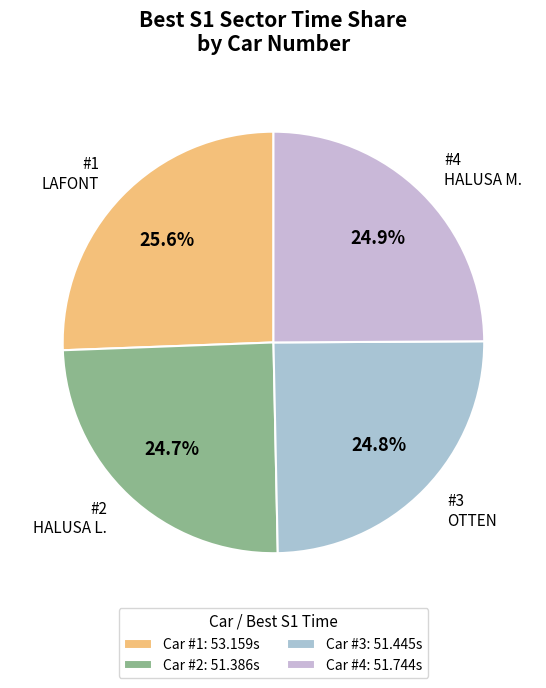

Between #1 LAFONT and #4 HALUSA M., which is larger?

#1 LAFONT